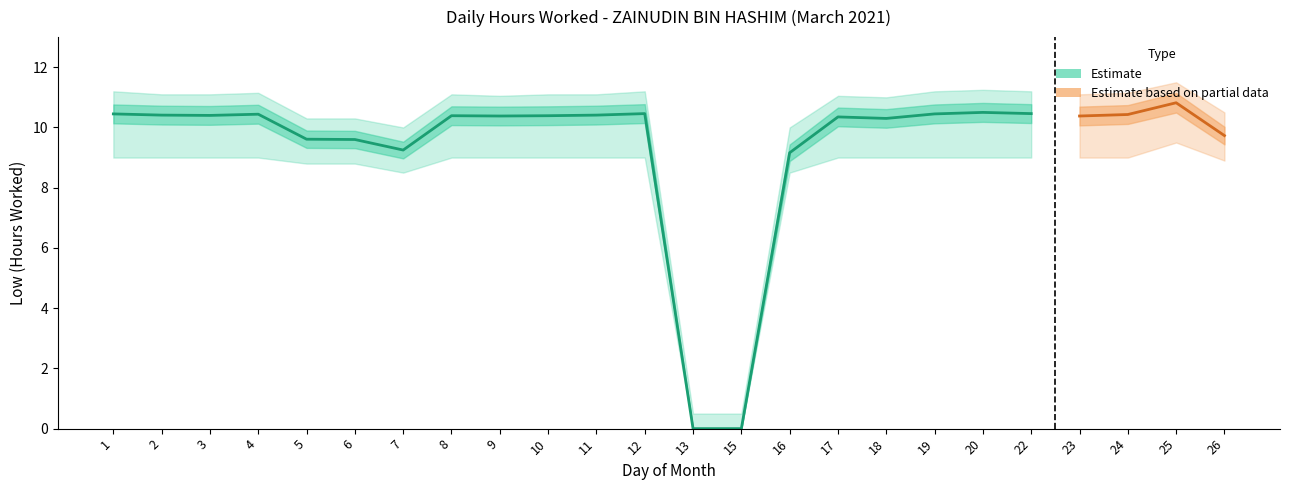

At which label is the value closest to 5?

16